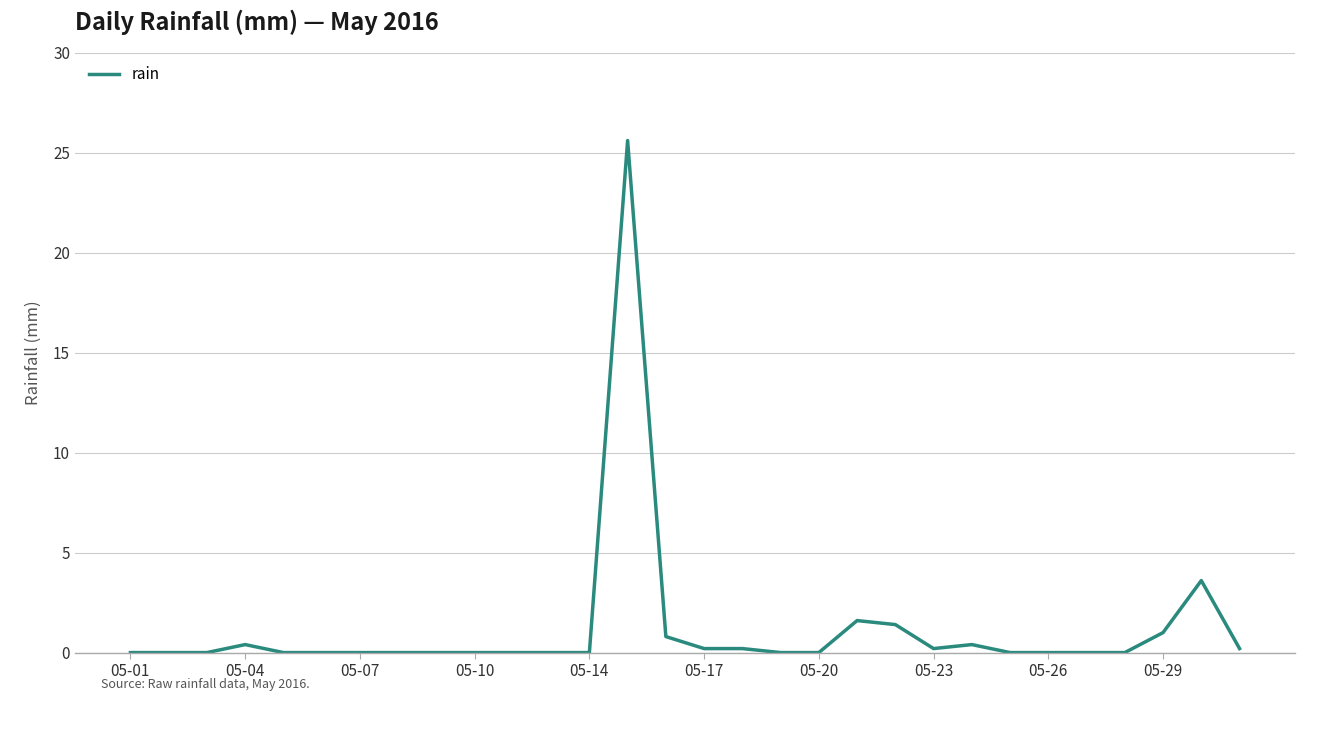

What is the maximum value shown in the chart?

25.6